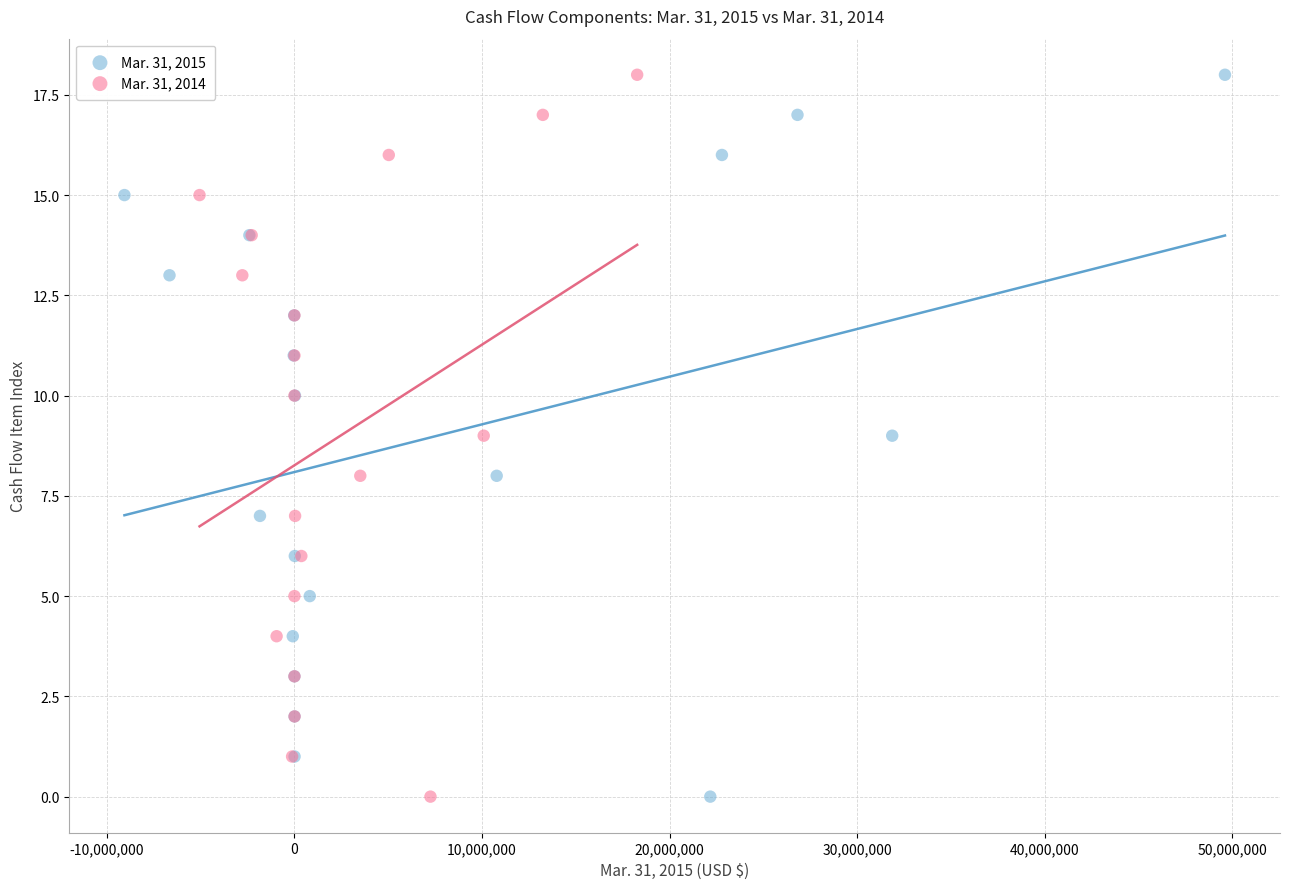

What are all the series names shown in the legend?

Mar. 31, 2015, Mar. 31, 2014